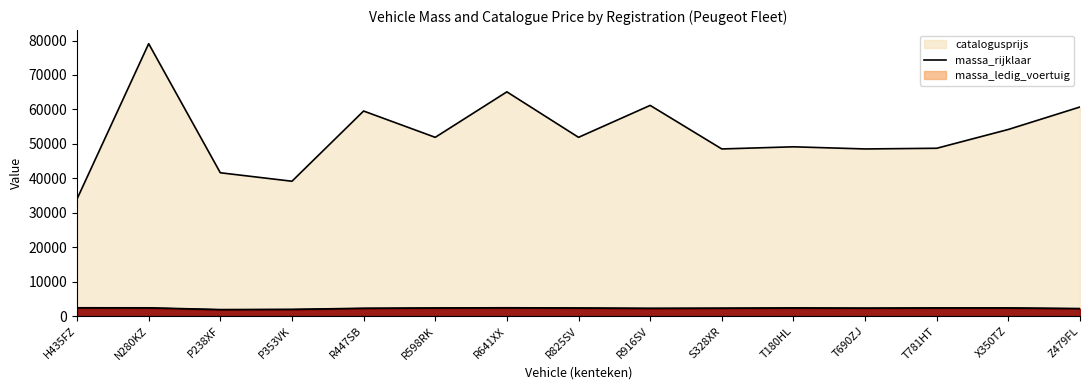

Read the catalogusprijs value at Z479FL.

60705